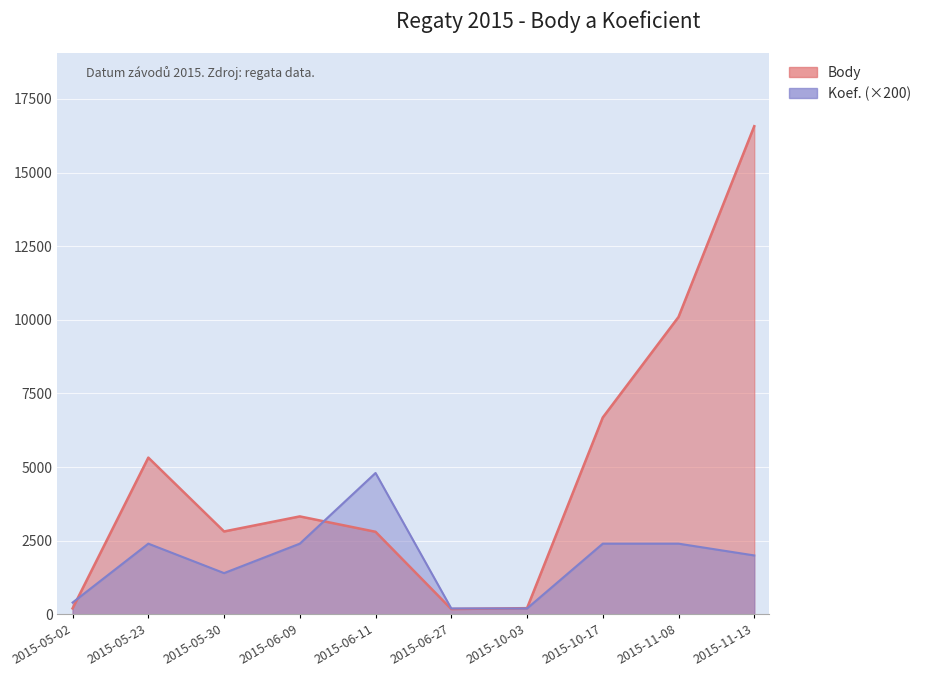

Reading left to right, list all the values displayed in this chart.

Body: 202	5321	2814	3325	2803	180	210	6683	10096	16573
Koef.: 400	2400	1400	2400	4800	200	200	2400	2400	2000